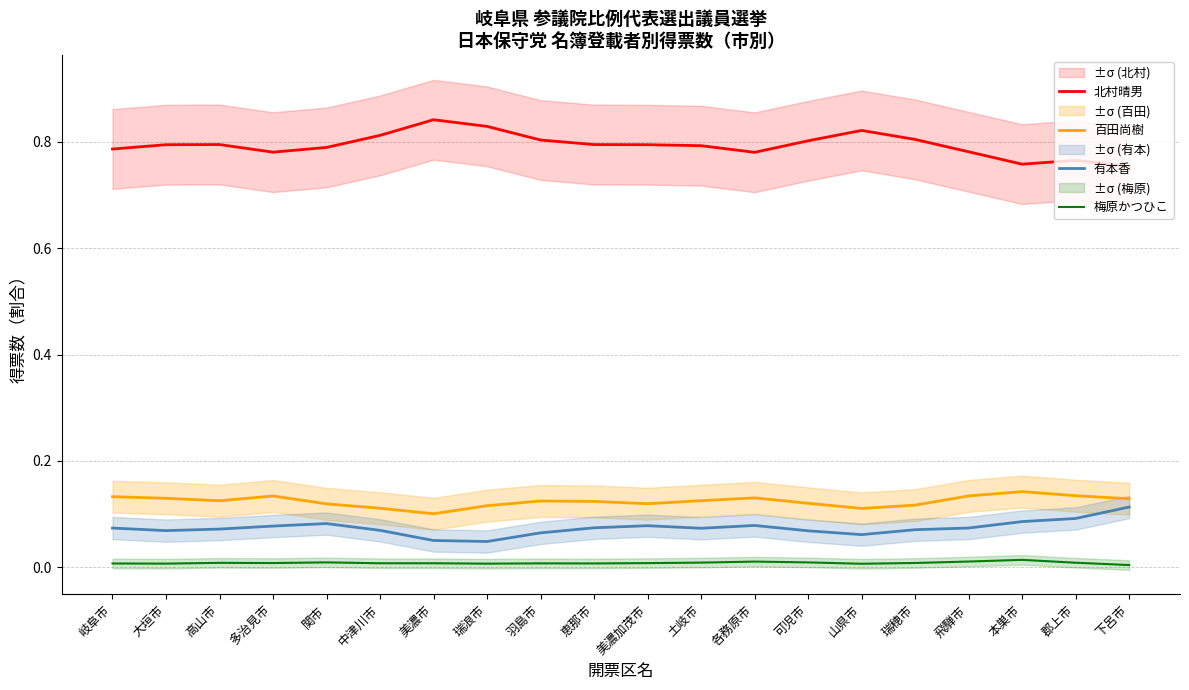

Which category has the lowest value in the 百田尚樹 series?

美濃市